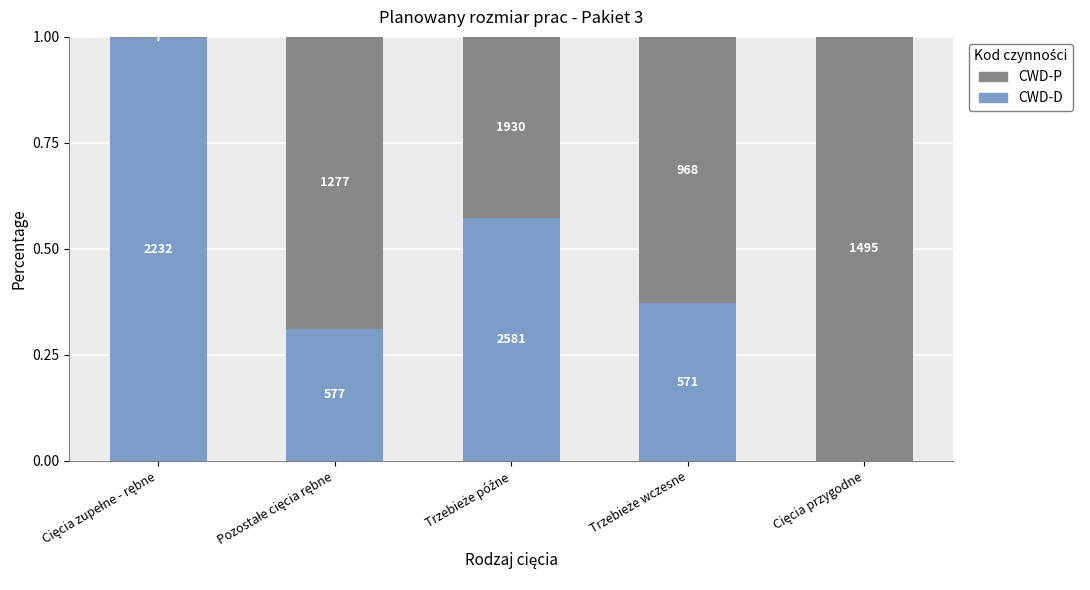

What position from the left is Trzebieże wczesne?

4